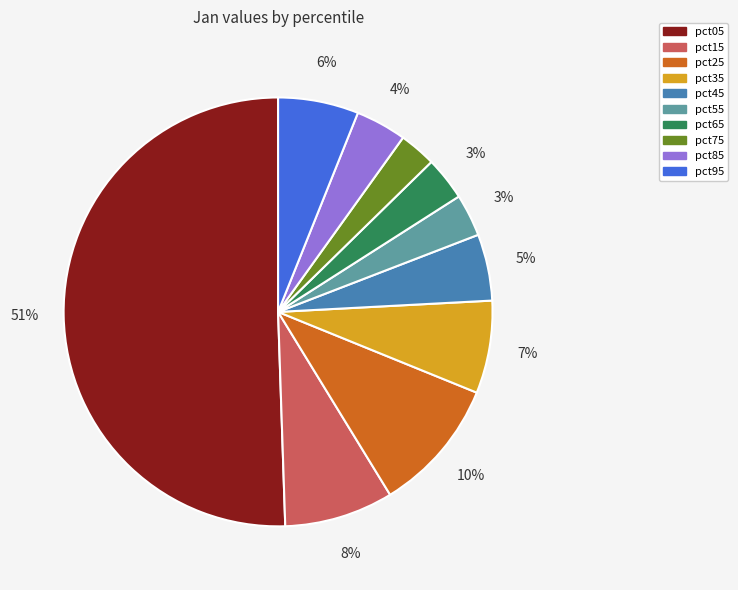

What is the largest slice in the pie chart?

pct05